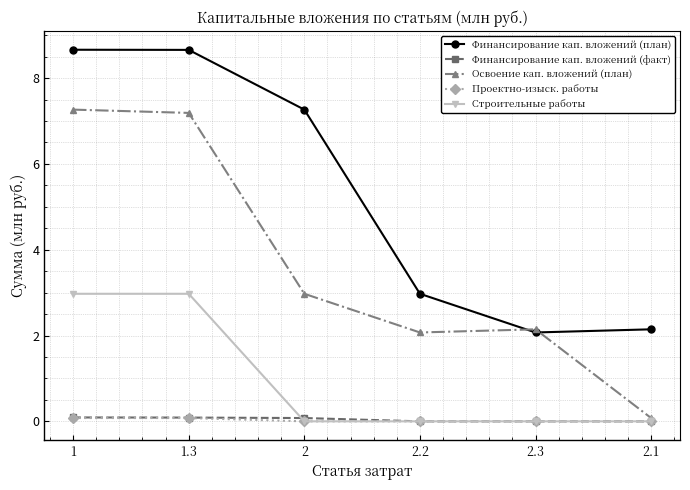

Which series has the widest spread of values?

Освоение кап. вложений (план)